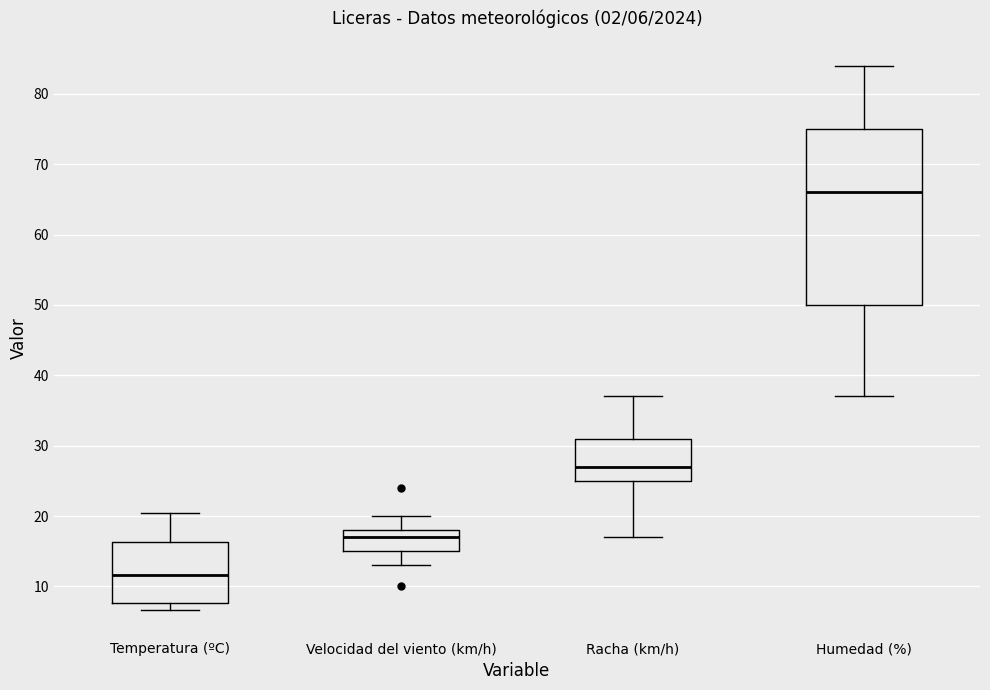

Which box has the highest median line?

Humedad (%)